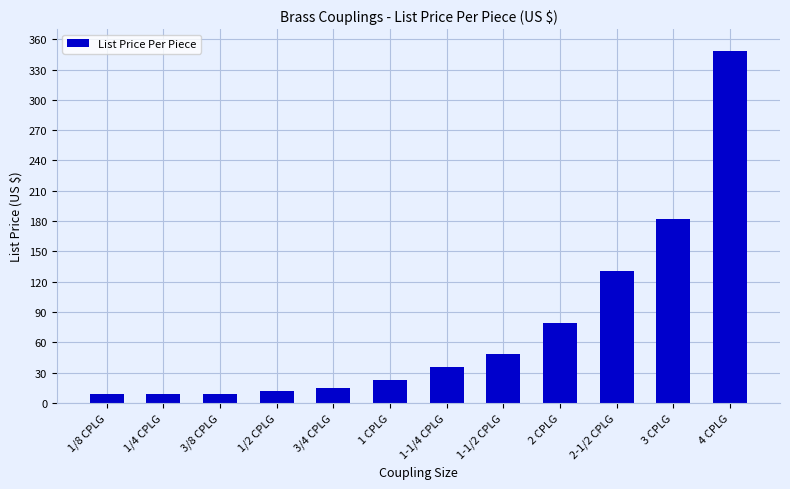

How many data points are above 35?

6